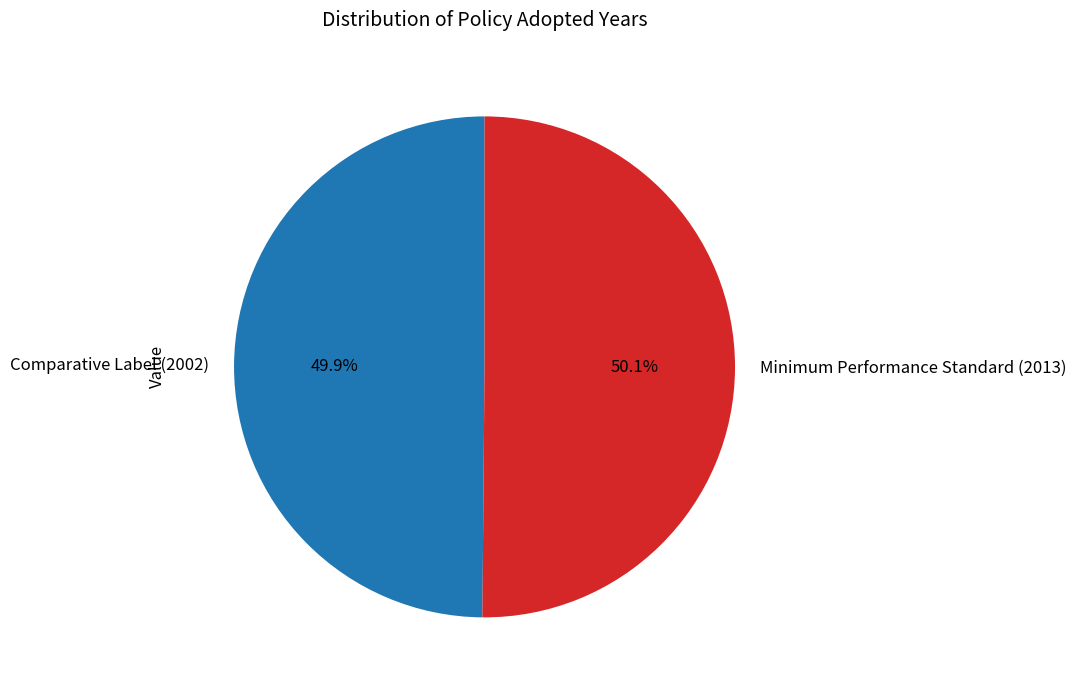

To the nearest percent, what is the combined percentage of Minimum Performance Standard (2013) and Comparative Label (2002)?

100%